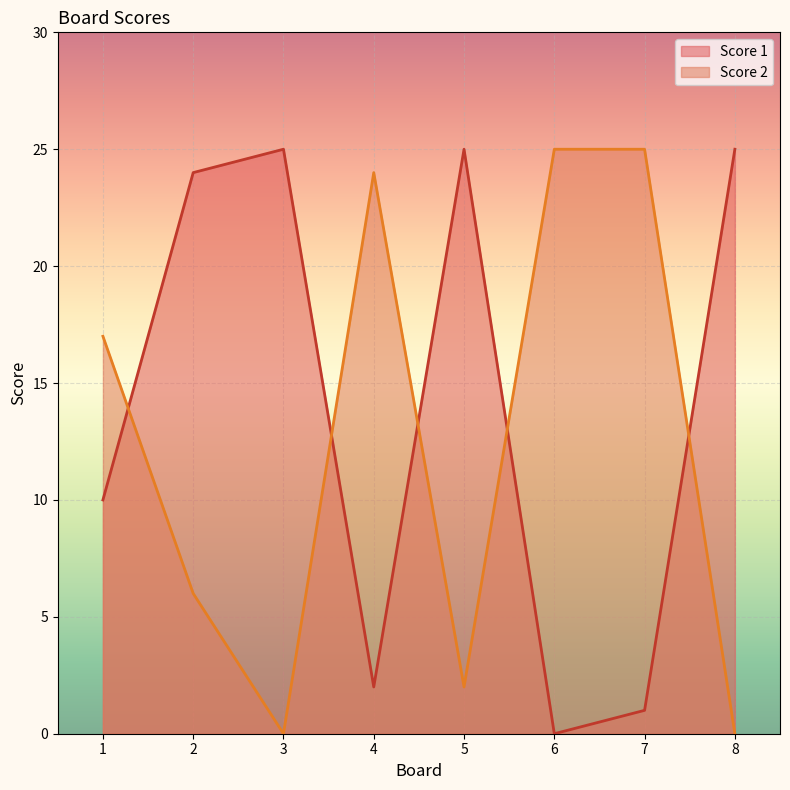

Which series has the largest total across all categories?

Score 1